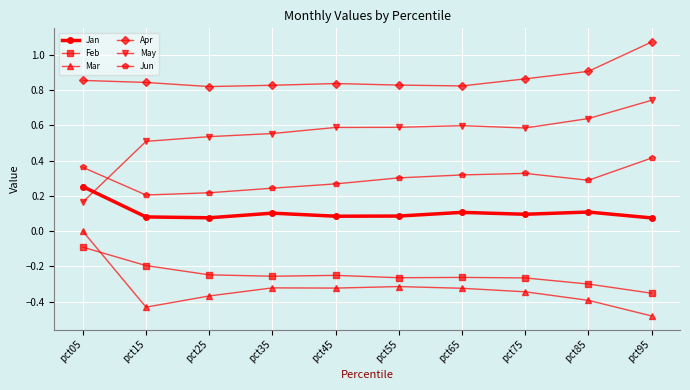

Where is Feb nearest to the value 0?

pct05